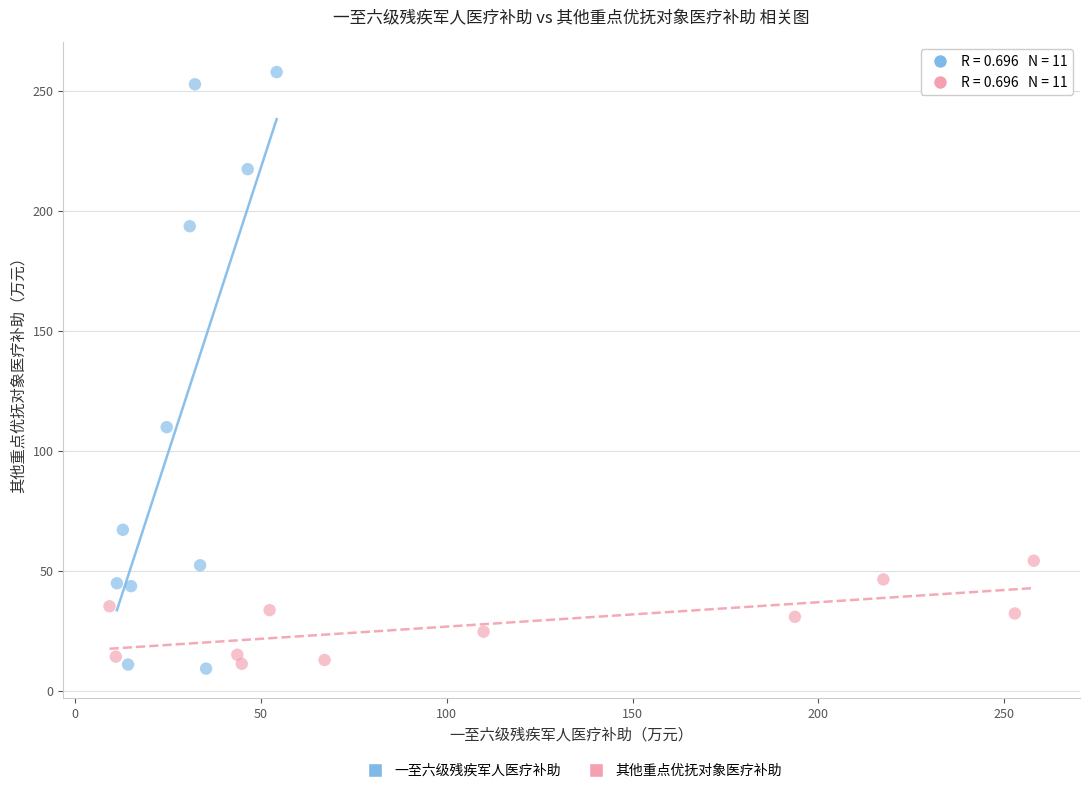

Which series reaches the maximum Y coordinate?

一至六级残疾军人医疗补助